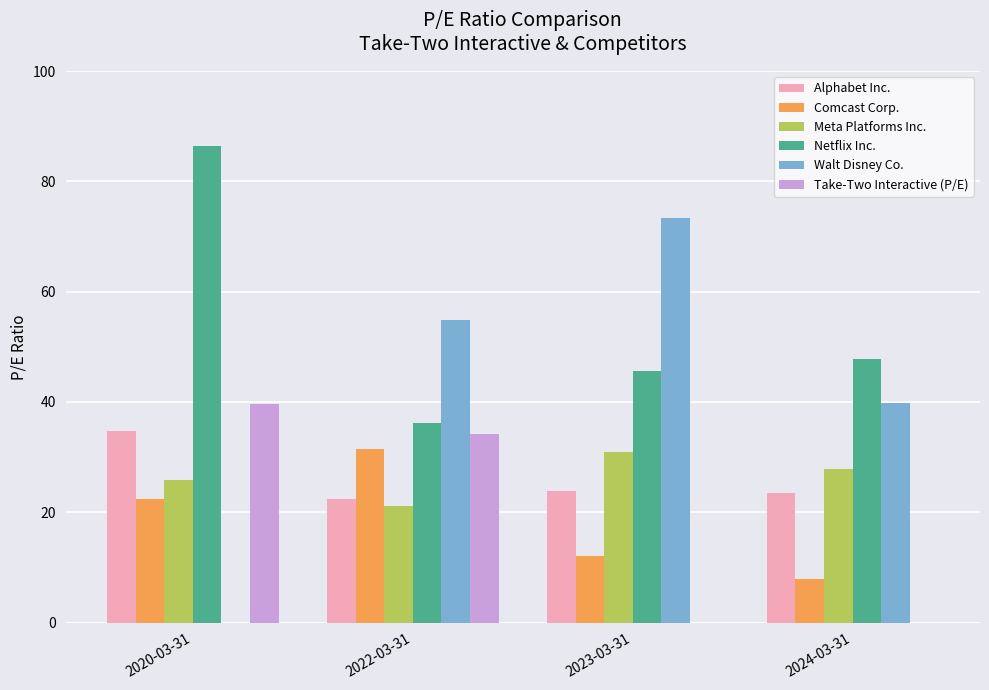

Which series has the largest total across all categories?

Netflix Inc.